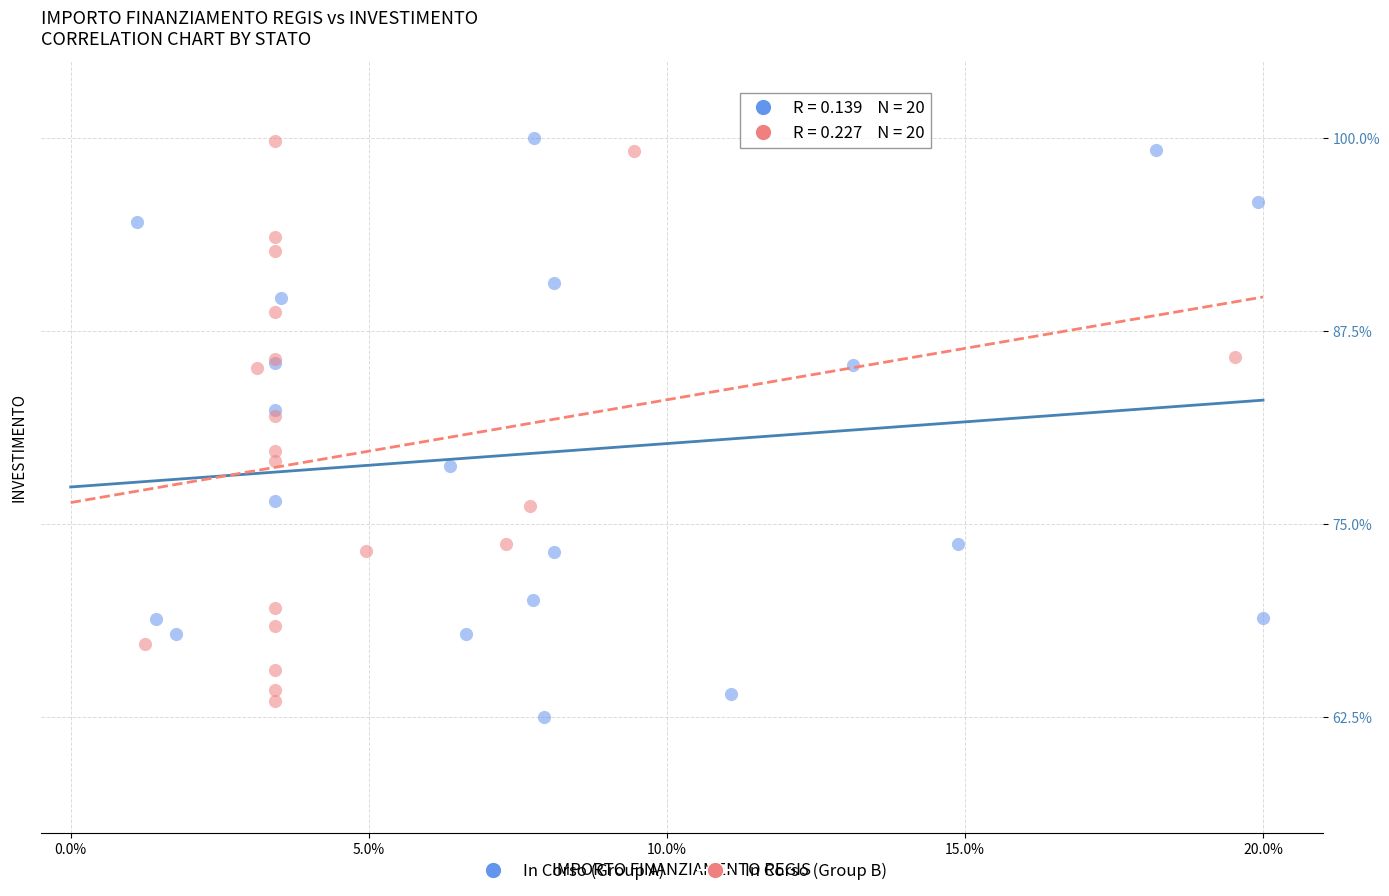

What are all the series names shown in the legend?

In Corso (Group A), In Corso (Group B)